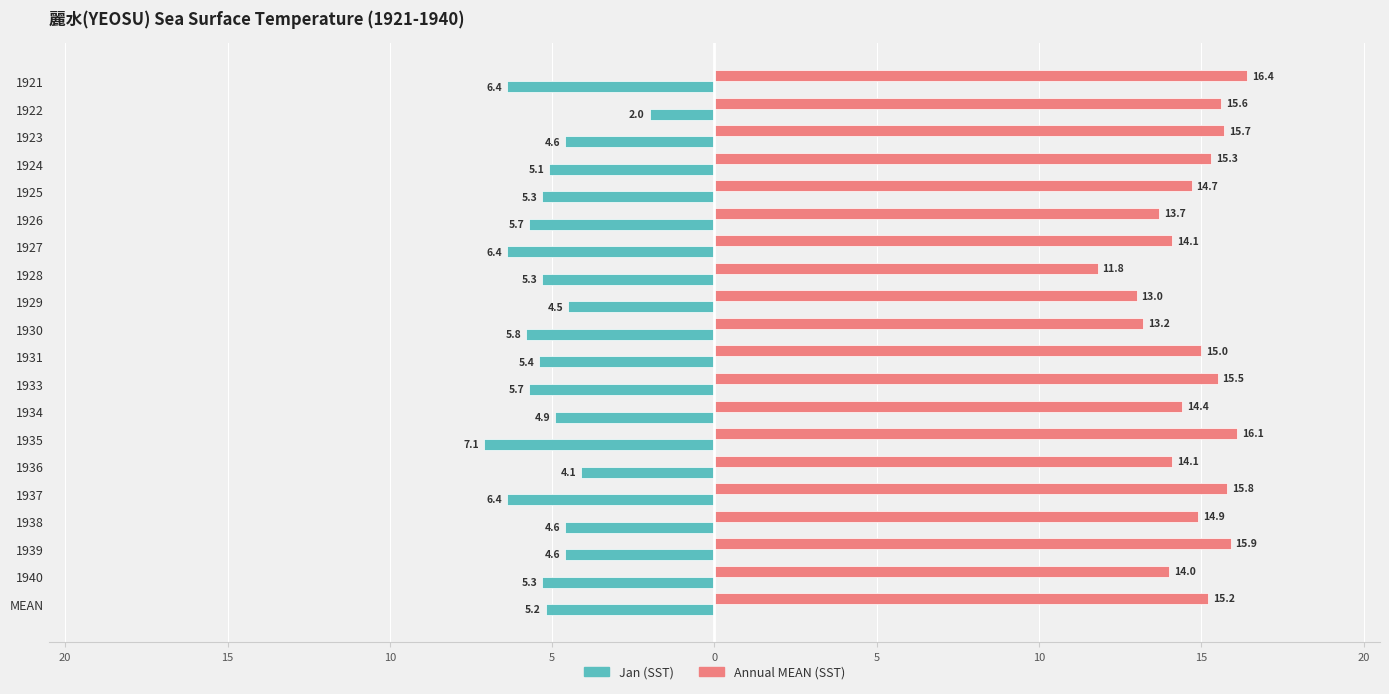

What is the greatest value displayed?

16.4